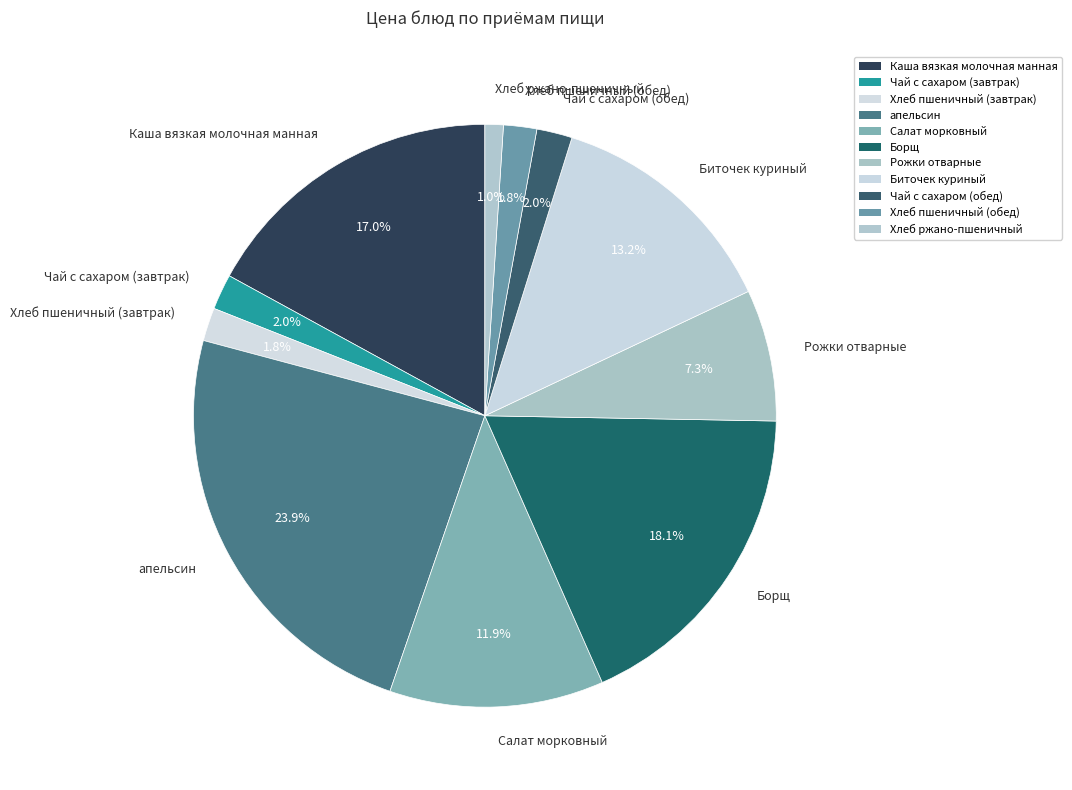

Combined, do апельсин and Биточек куриный account for over 50%?

No